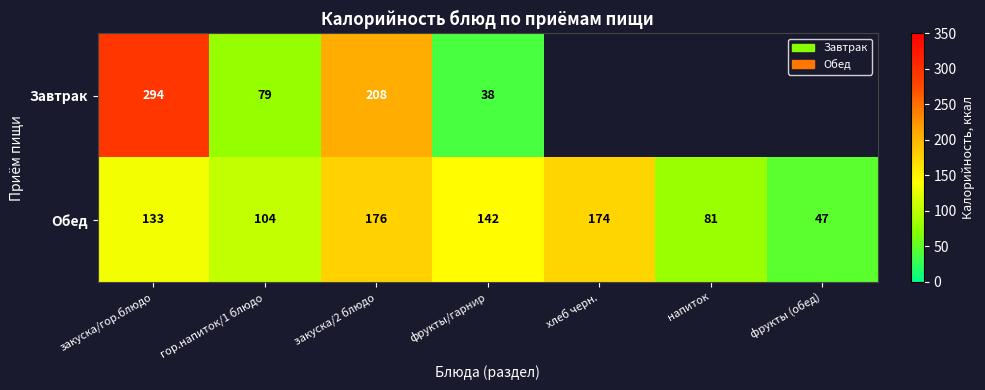

Rank the categories by Обед value from highest to lowest.

закуска/2 блюдо, хлеб черн., фрукты/гарнир, закуска/гор.блюдо, гор.напиток/1 блюдо, напиток, фрукты (обед)